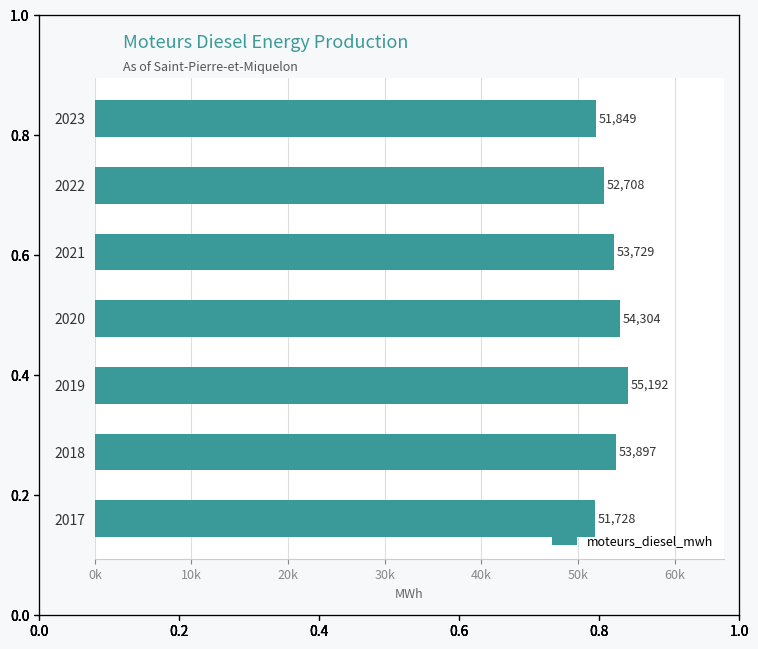

What is the difference between the maximum and minimum values?

3463.2